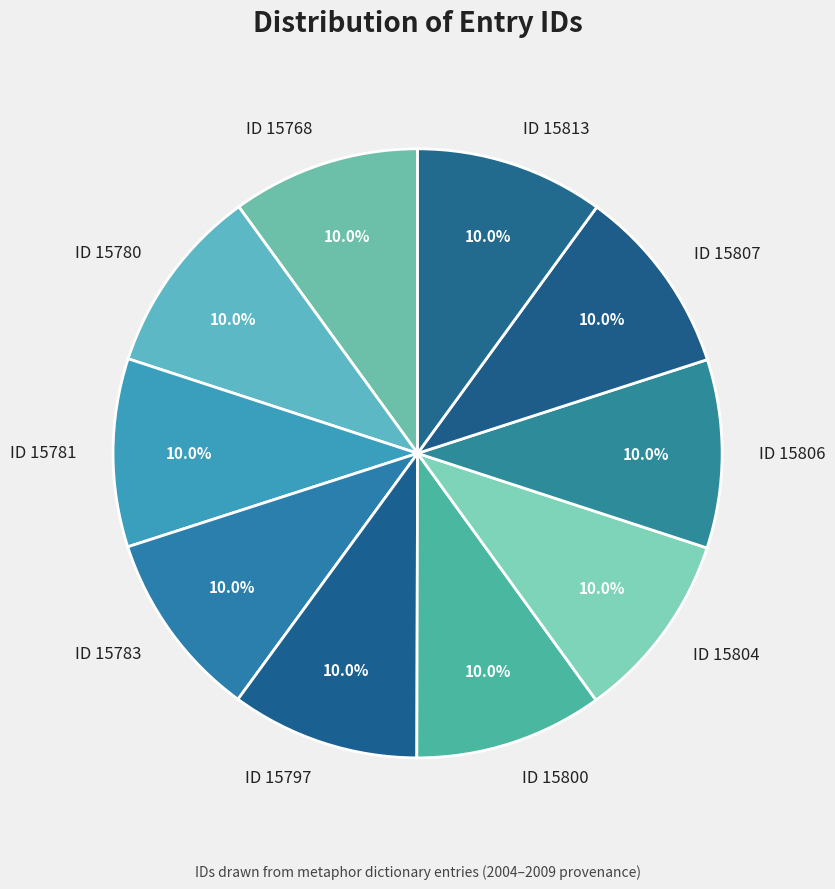

What portion of the pie excludes ID 15804?

90.0%